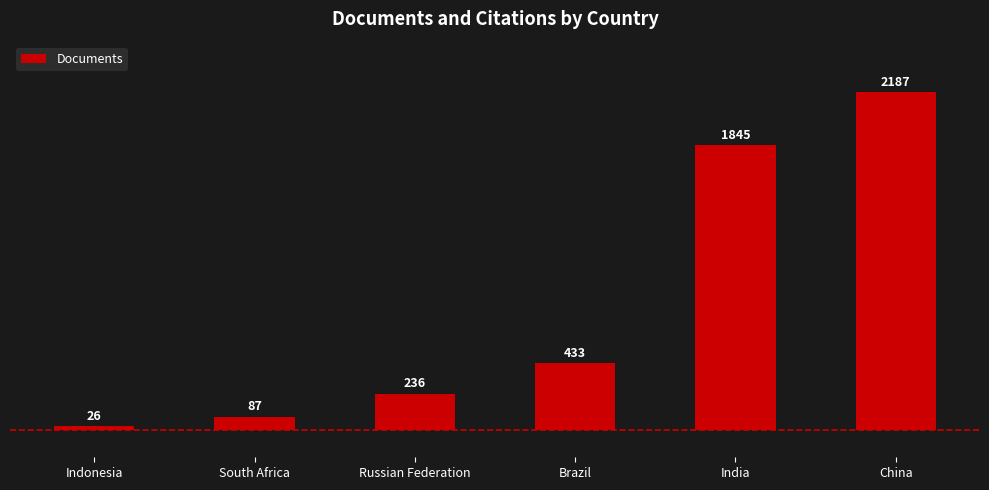

What is the sum of the values at India and Russian Federation?

2081